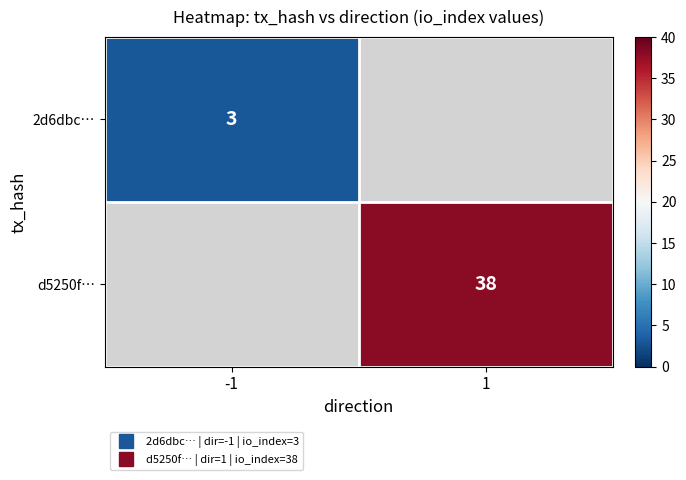

What is the minimum value shown in the chart?

3.0